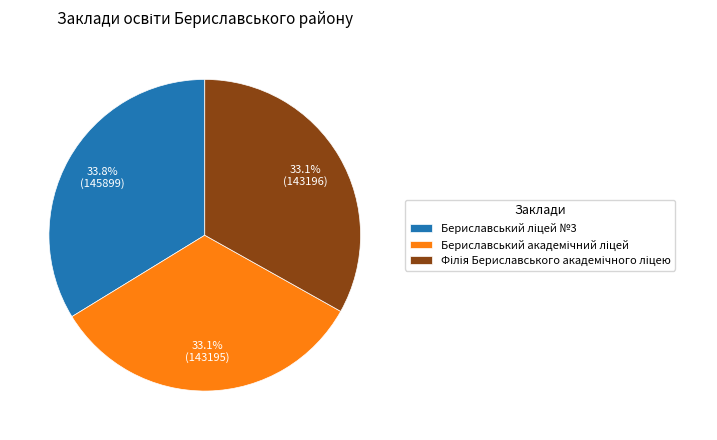

Is there any slice that represents more than half of the pie?

No